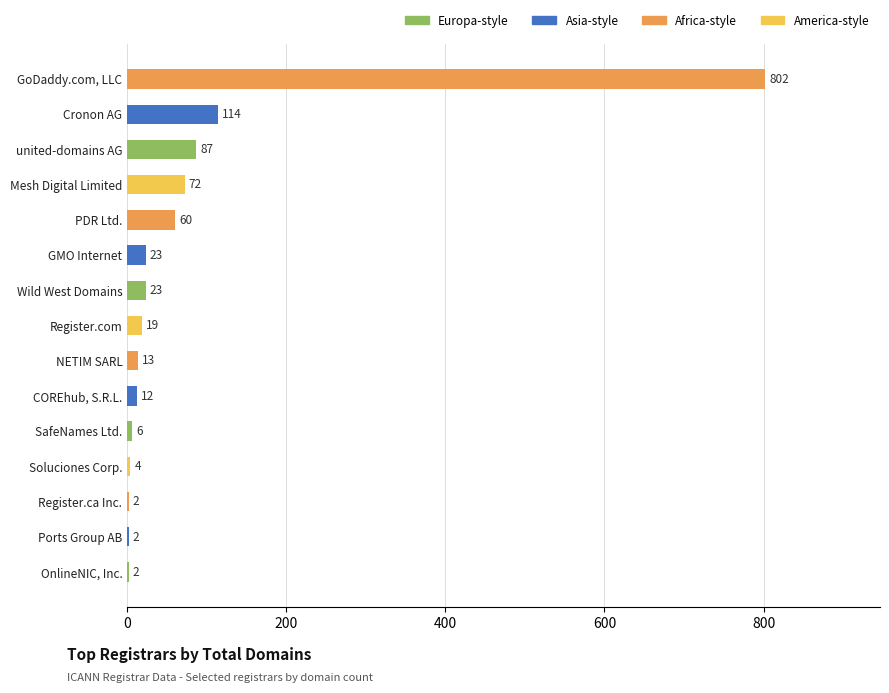

Reading bottom to top, extract all data points from this chart.

OnlineNIC, Inc.=2	Ports Group AB=2	Register.ca Inc.=2	Soluciones Corp.=4	SafeNames Ltd.=6	COREhub, S.R.L.=12	NETIM SARL=13	Register.com=19	Wild West Domains=23	GMO Internet=23	PDR Ltd.=60	Mesh Digital Limited=72	united-domains AG=87	Cronon AG=114	GoDaddy.com, LLC=802